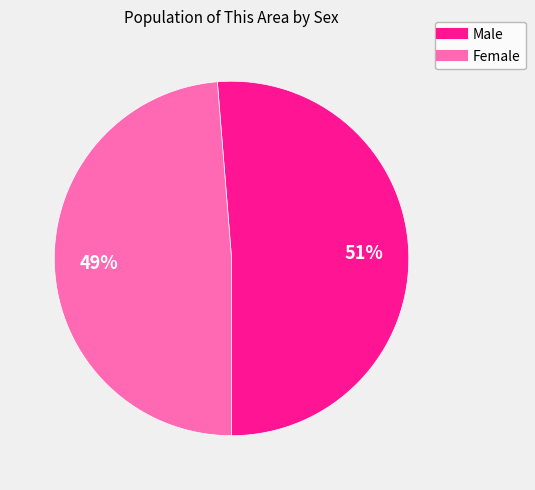

Count the number of slices in the pie.

2